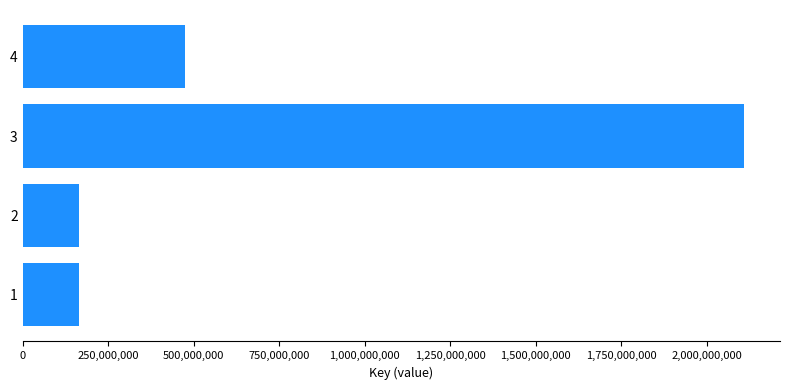

What is the greatest value displayed?

2109210253